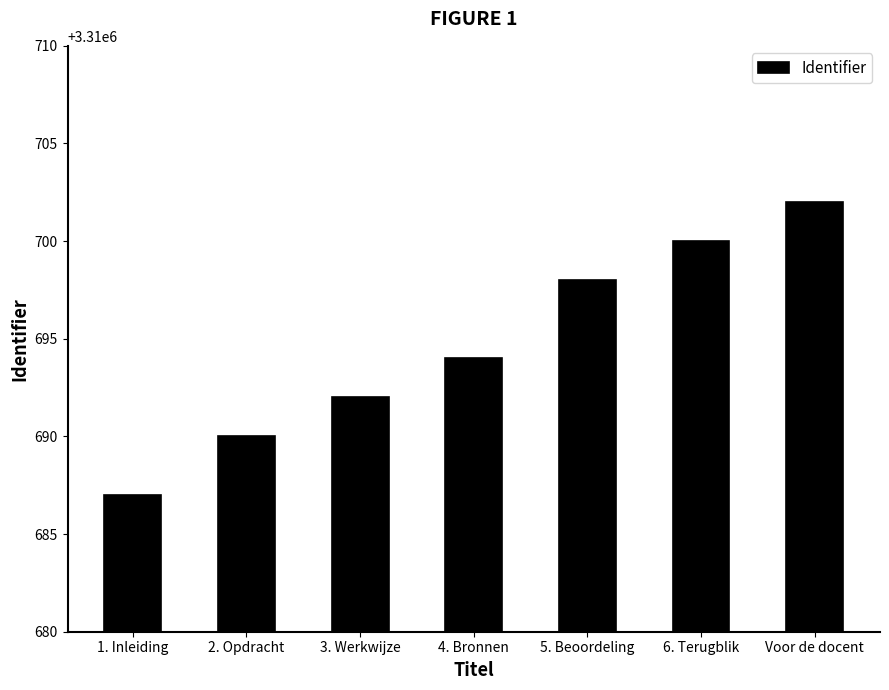

Is it true that the value at 5. Beoordeling is 3310698?

True